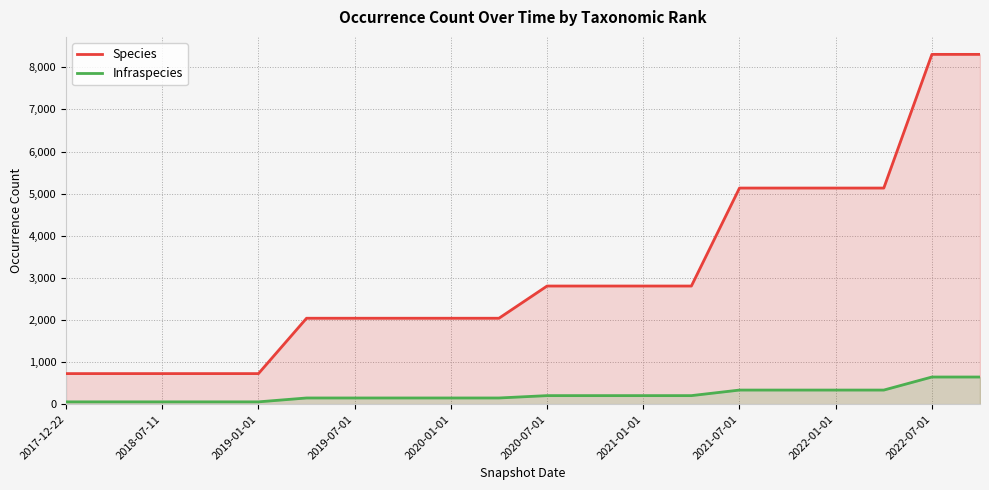

What is the greatest value displayed?

8308